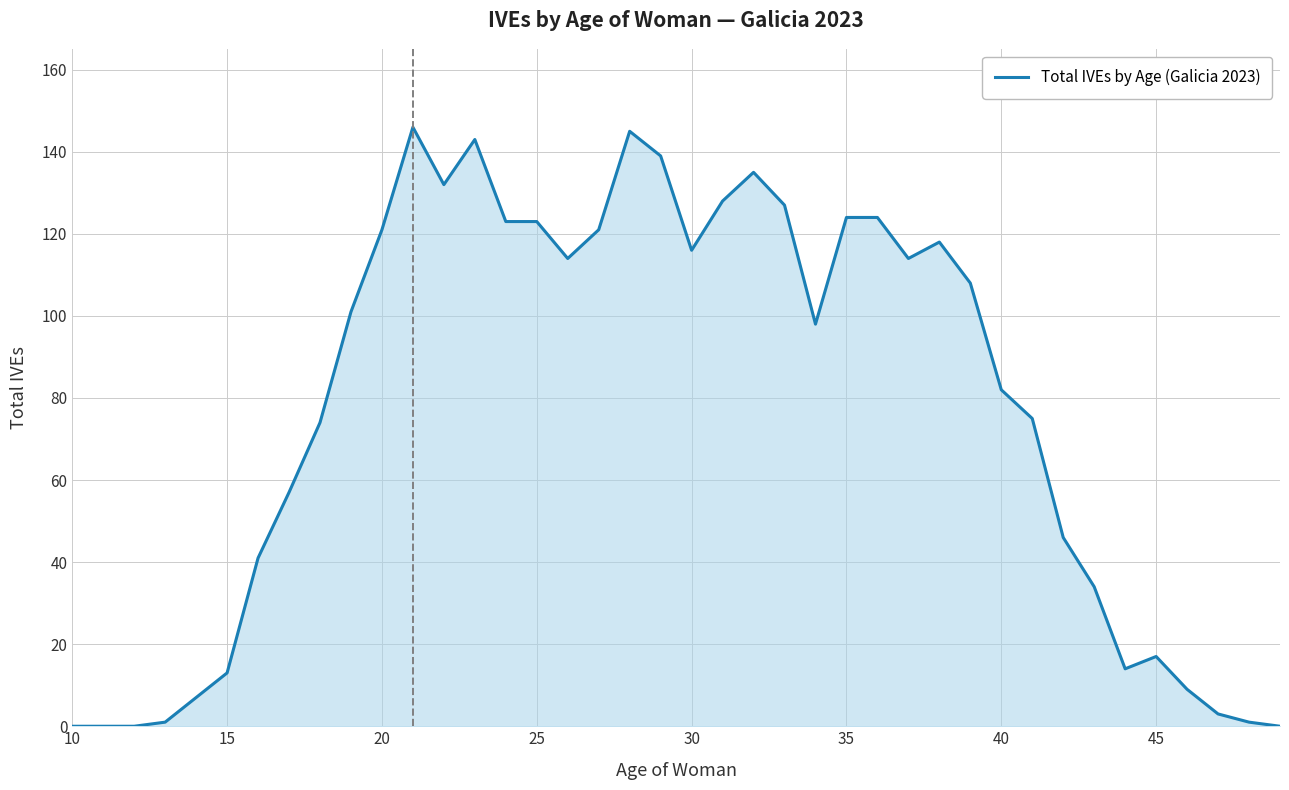

Reading right to left, extract all data points from this chart.

0	1	3	9	17	14	34	46	75	82	108	118	114	124	124	98	127	135	128	116	139	145	121	114	123	123	143	132	146	121	101	74	57	41	13	7	1	0	0	0